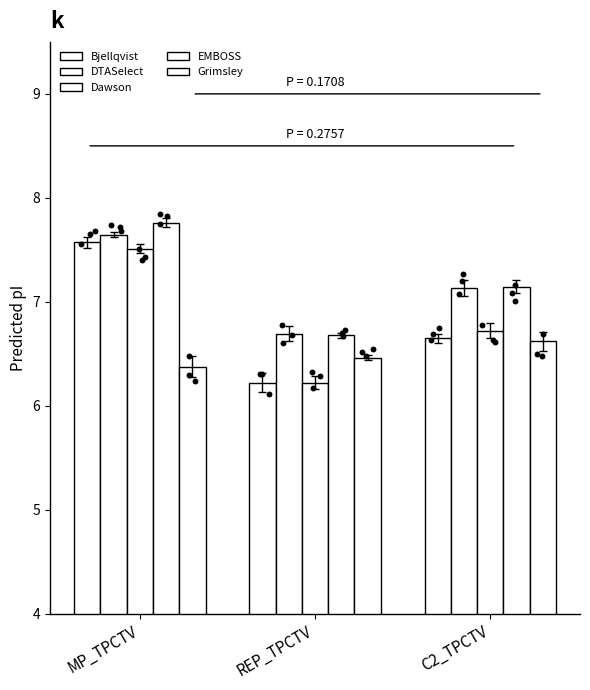

What is the total value across all series at REP_TPCTV?

32.3